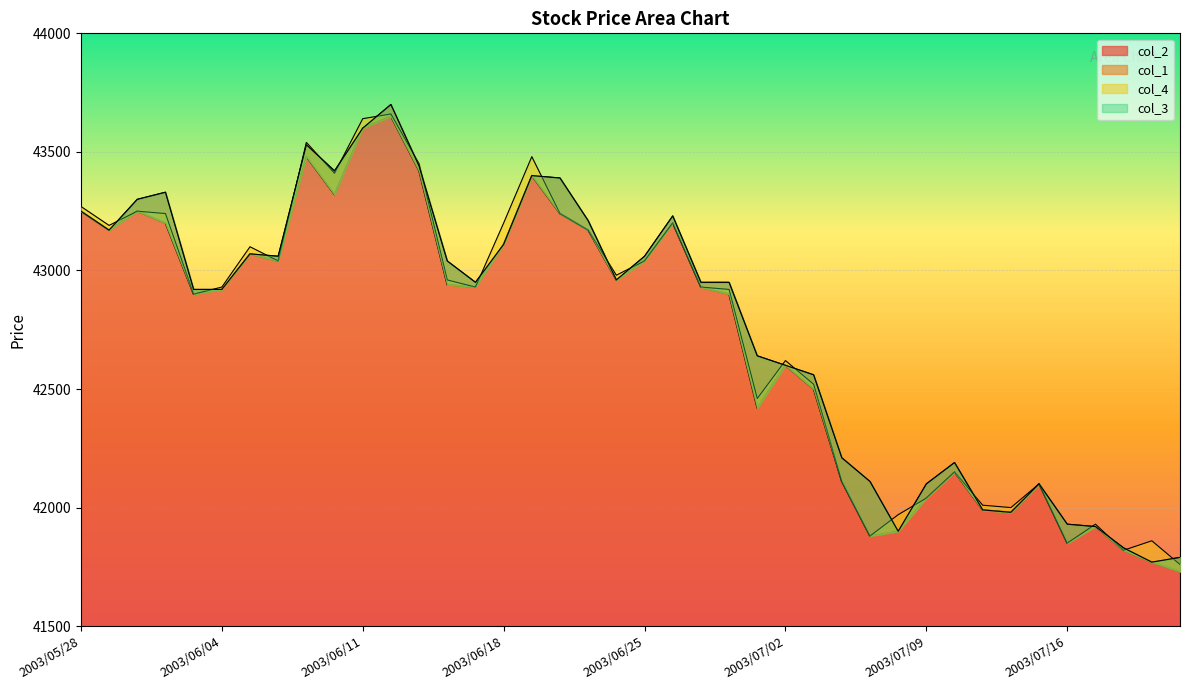

What is the sum of all col_4 values?

1709750